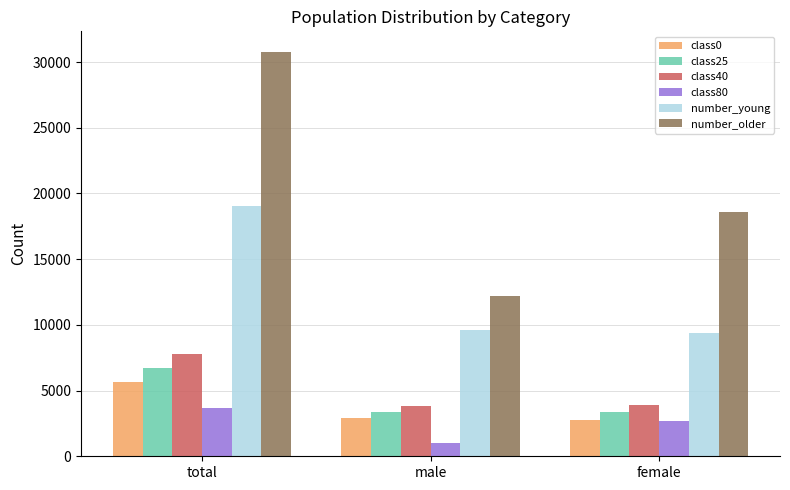

How many bars are there in each group?

6